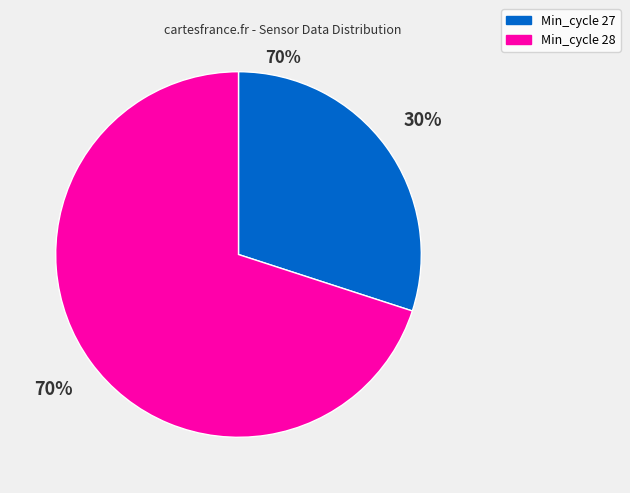

Is there a majority slice in this chart?

Yes